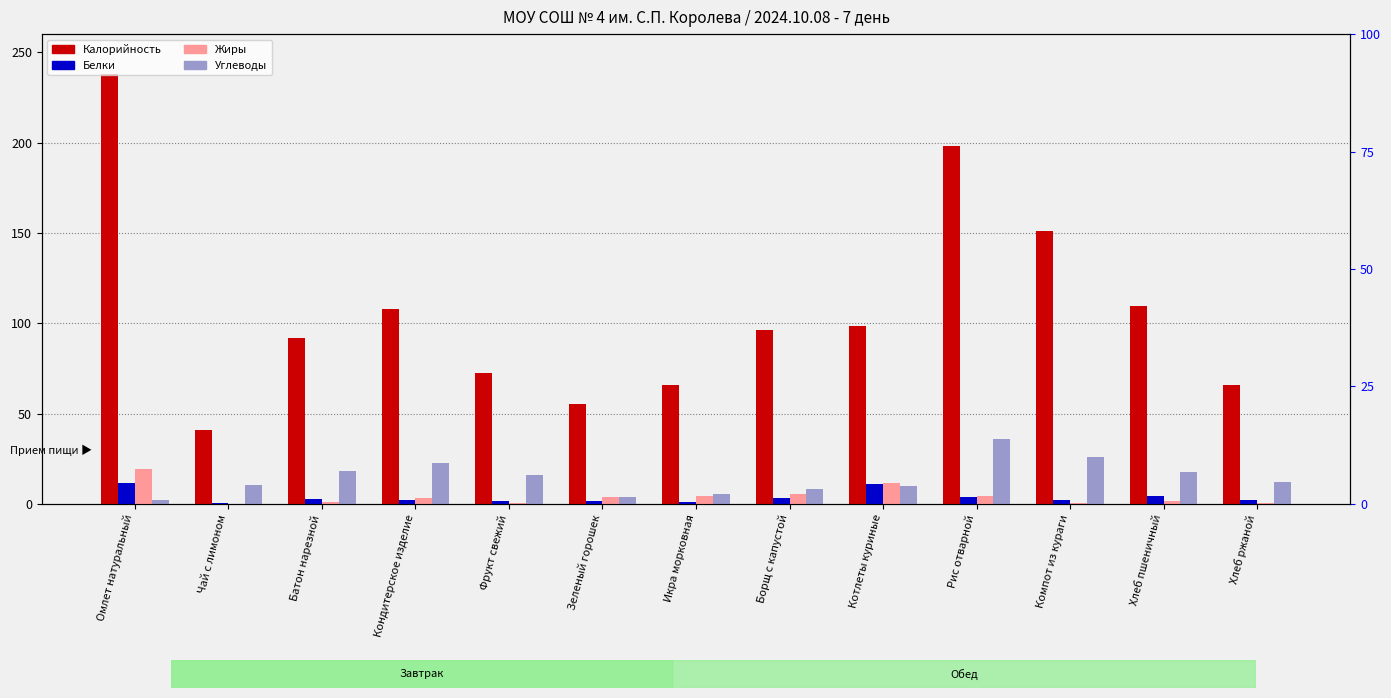

What is the value of the Углеводы bar at the 6th from the left?

3.7